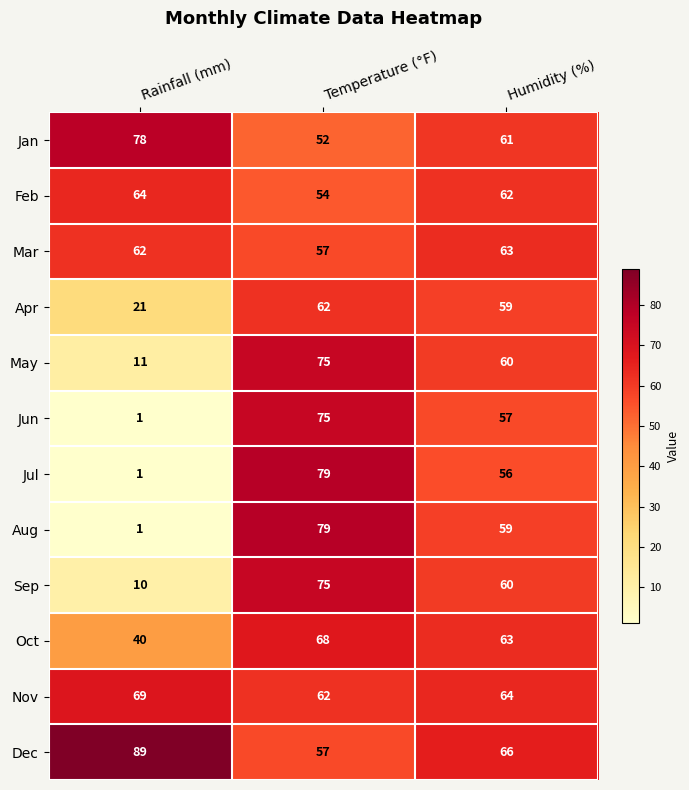

What is the average value of the Apr series?

47